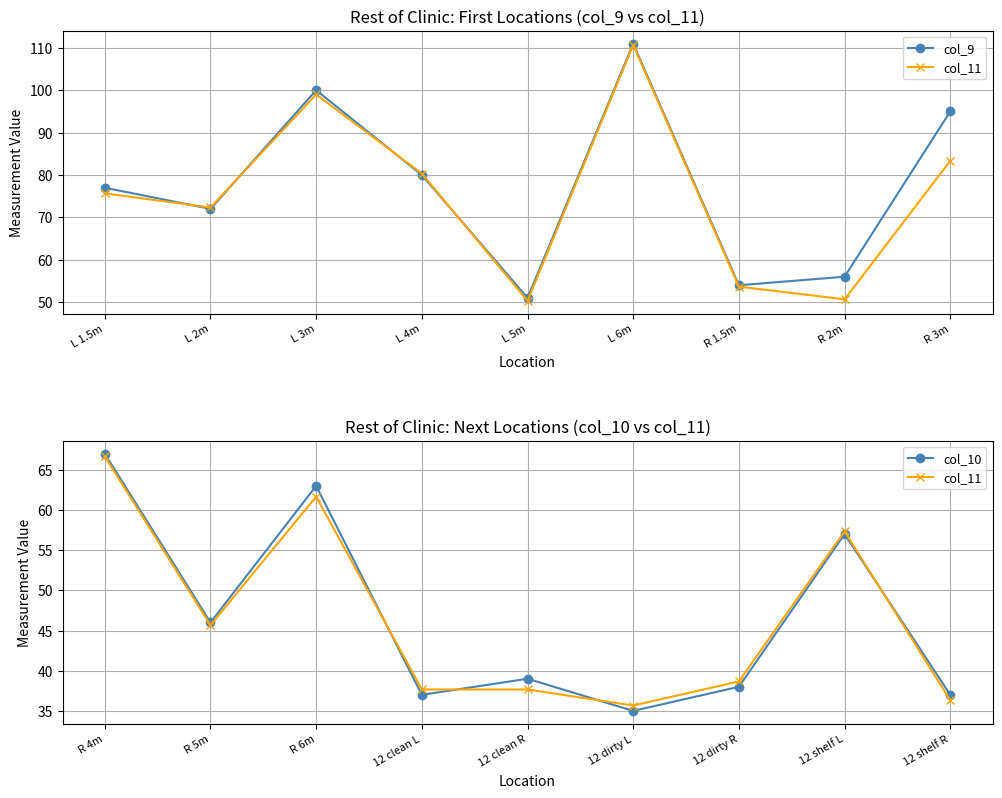

What is the label of the 4th point from the right?

L 6m